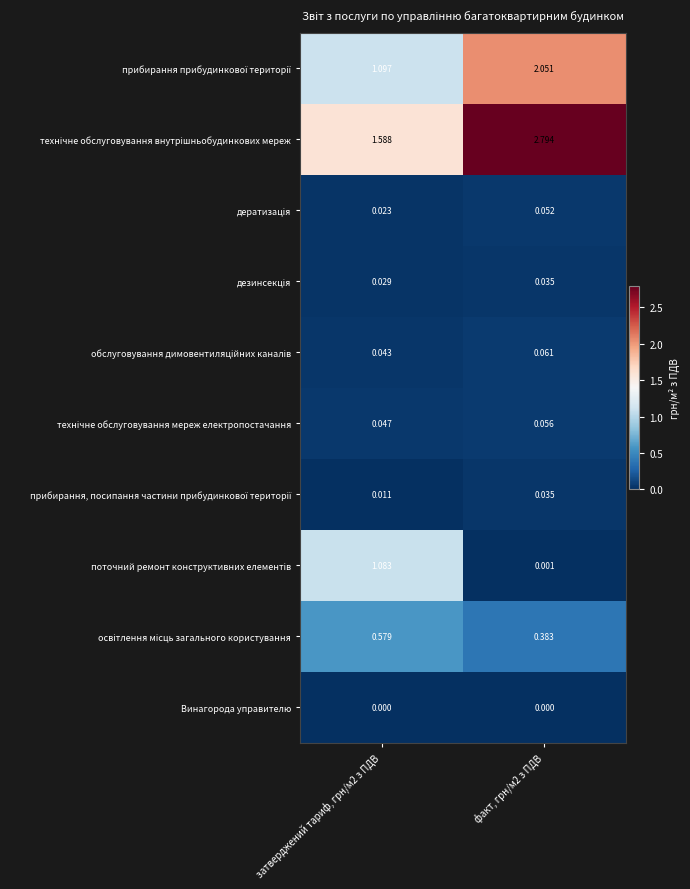

At which category is the sum across all series the highest?

факт, грн/м2 з ПДВ